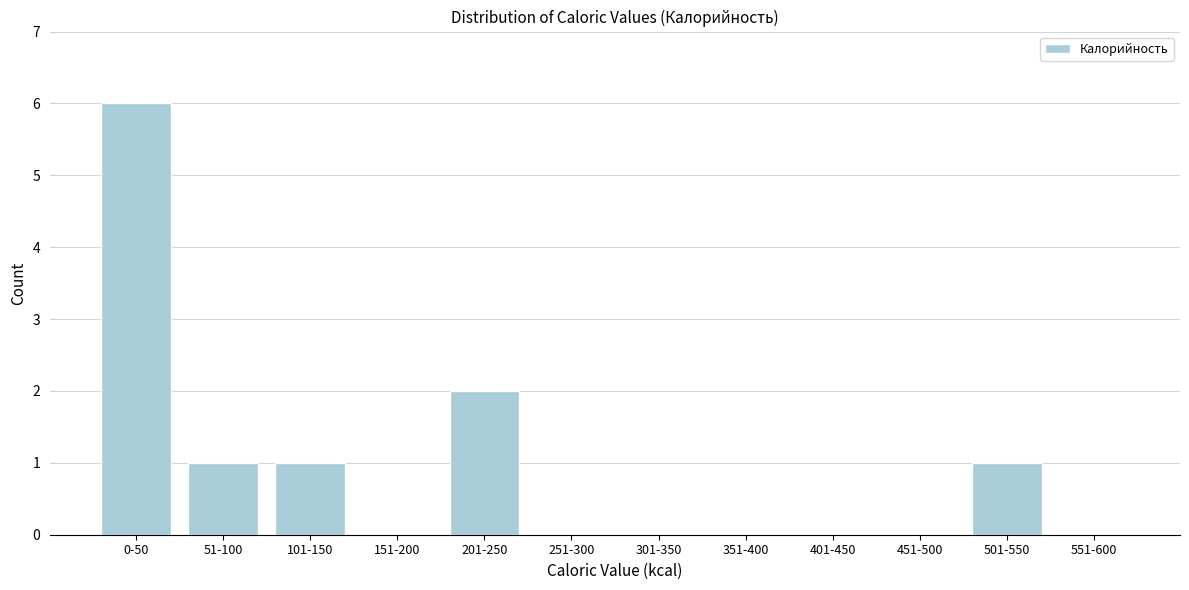

Reading left to right, what are all the values shown in this chart?

0-50=6	51-100=1	101-150=1	151-200=0	201-250=2	251-300=0	301-350=0	351-400=0	401-450=0	451-500=0	501-550=1	551-600=0